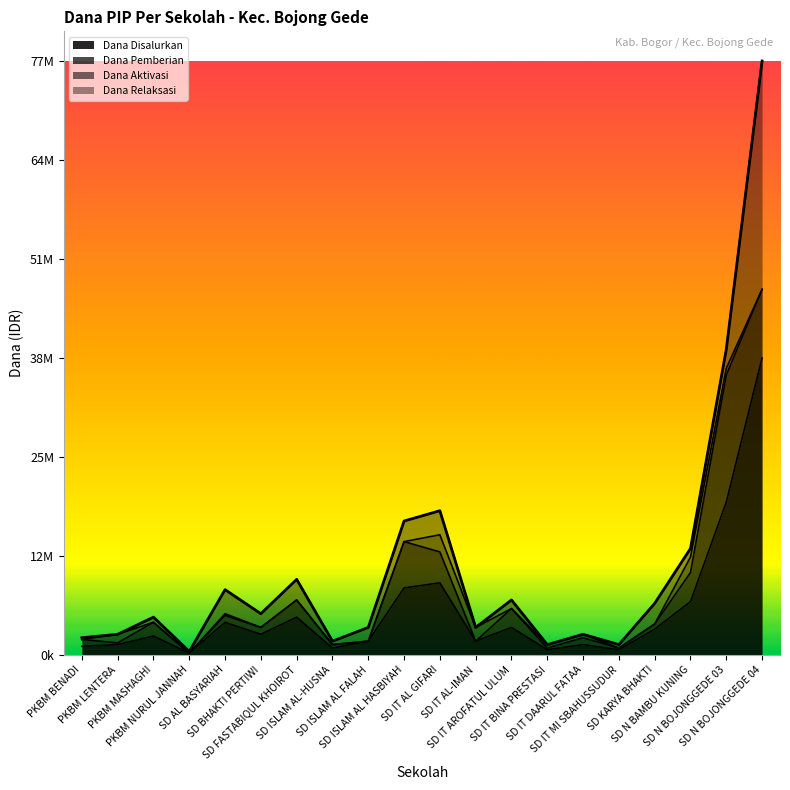

Where is the first local maximum for Dana Relaksasi?

PKBM MASHAGHI